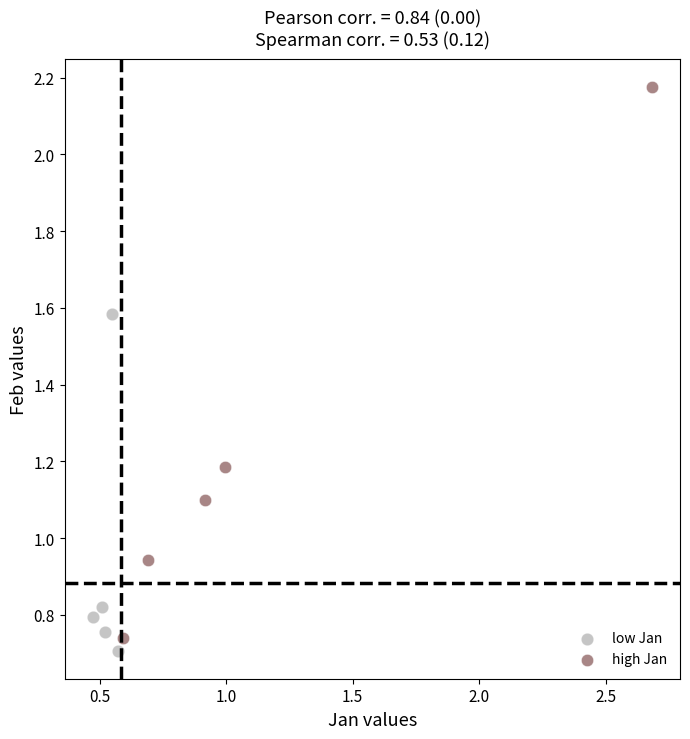

Which series reaches the maximum Y coordinate?

high Jan